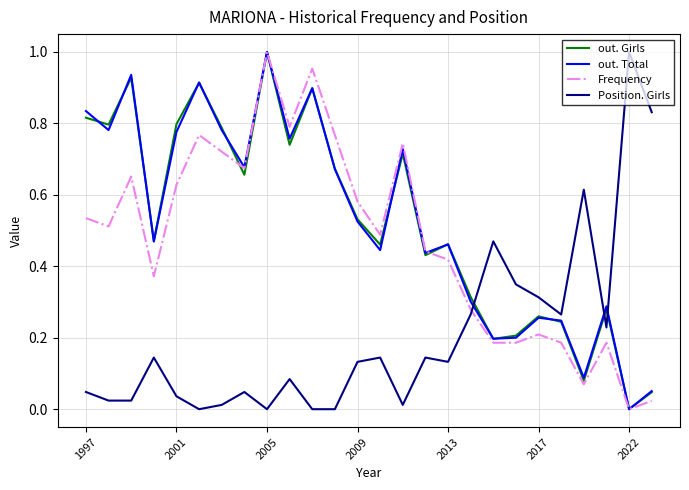

Which series ends up on top after the final intersection of Position. Girls and out. Girls?

Position. Girls